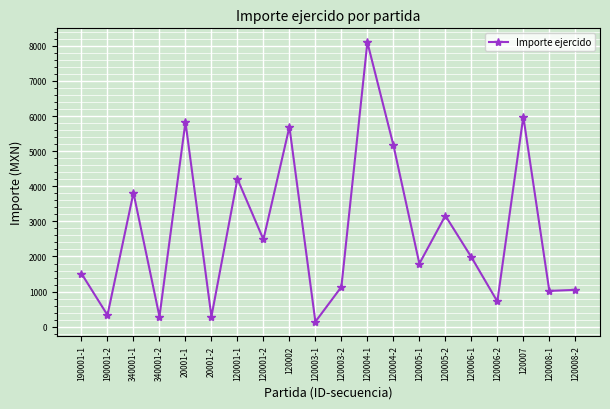

What position from the left is 120006-1?

16